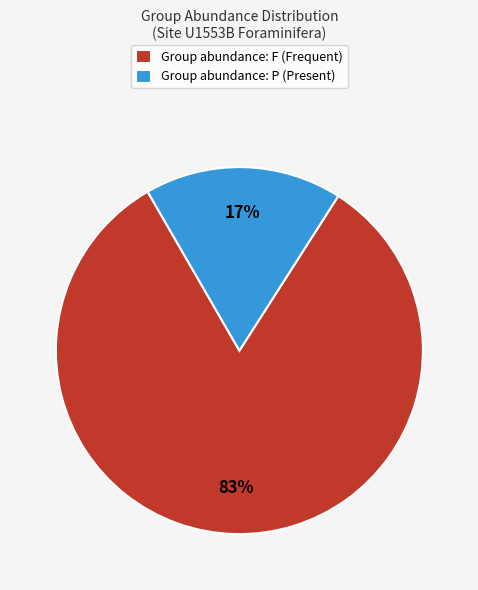

True or false: Group abundance: P (Present) accounts for 17% of the total.

True